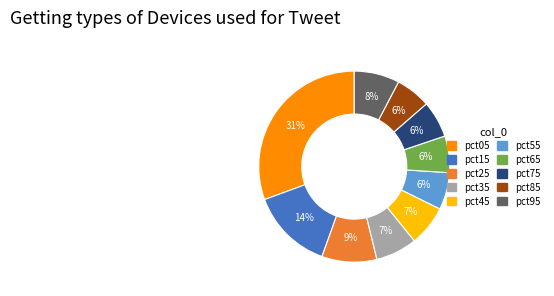

To the nearest percent, what is the combined percentage of pct45 and pct85?

13%